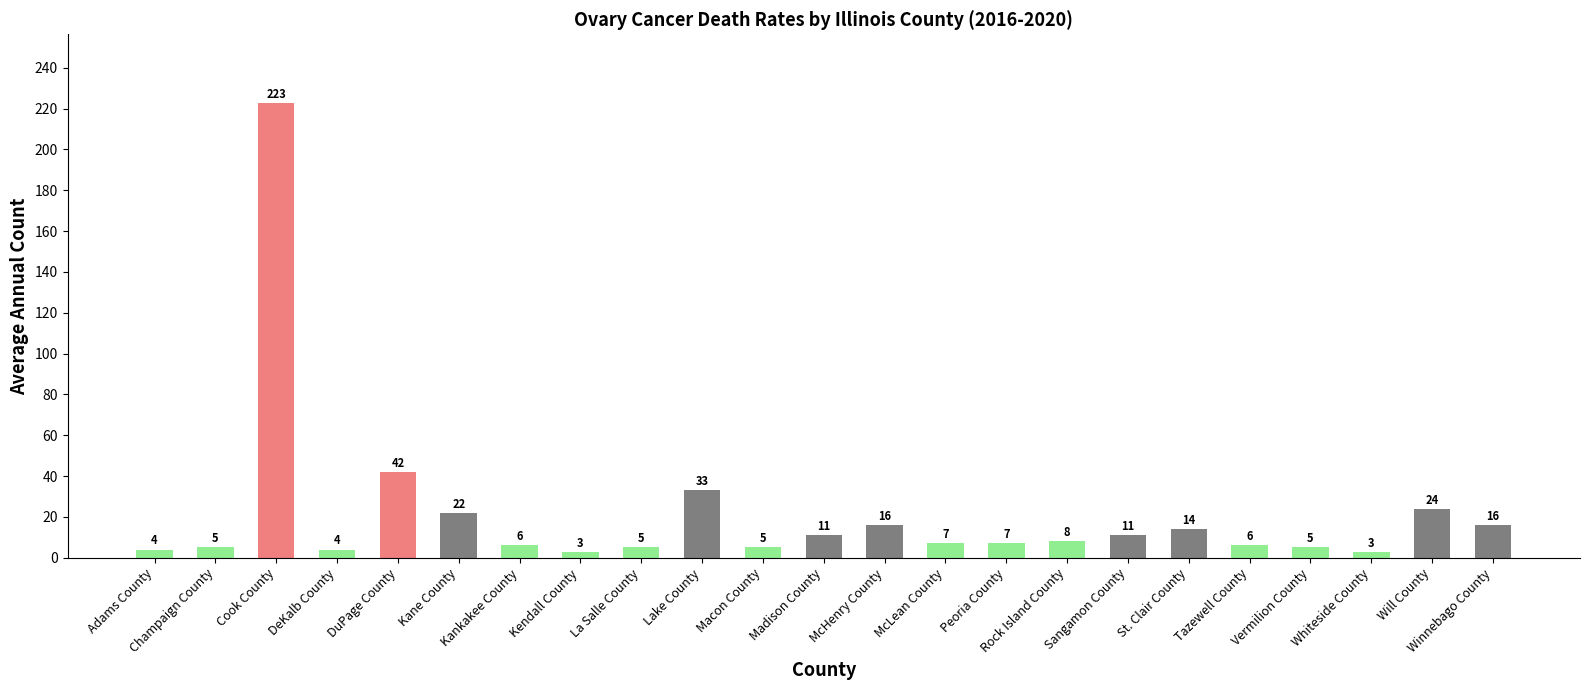

What is the difference between the values at Champaign County and McLean County?

2